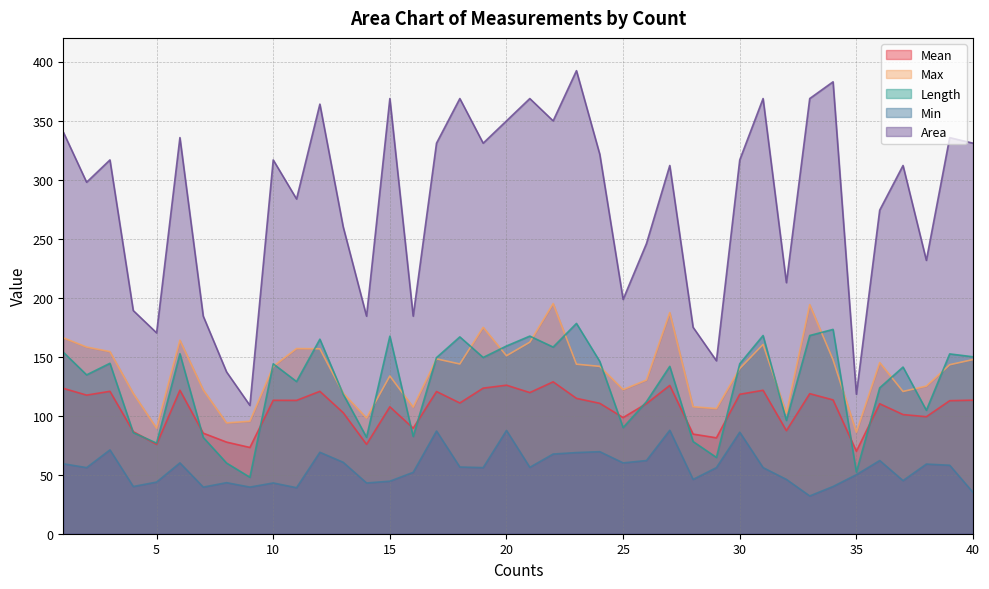

Where does the Min series first go above 56?

1